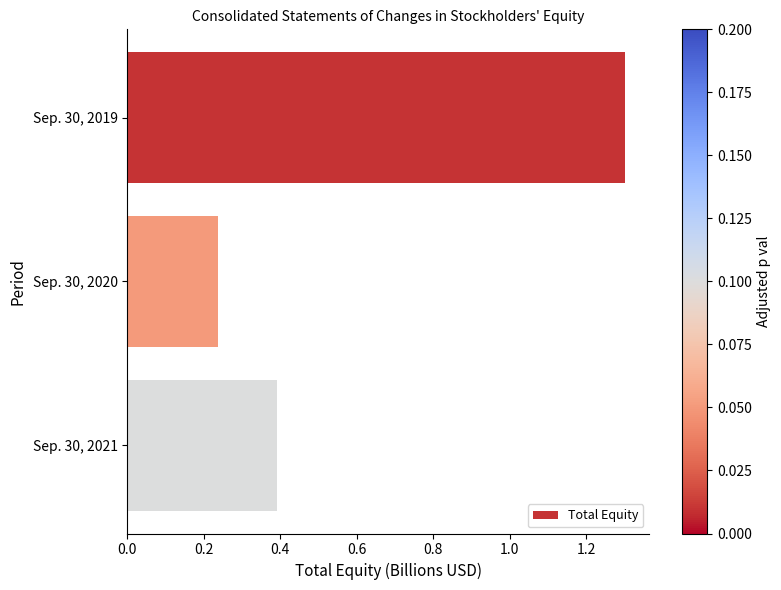

List the labels in order of value, largest first.

Sep. 30, 2019, Sep. 30, 2021, Sep. 30, 2020